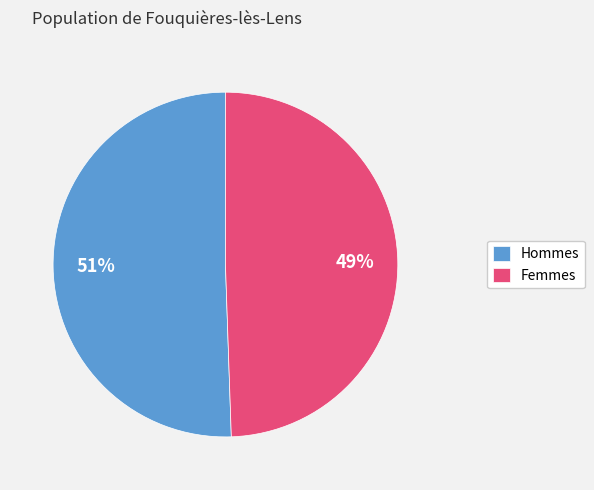

How many slices are in this pie chart?

2